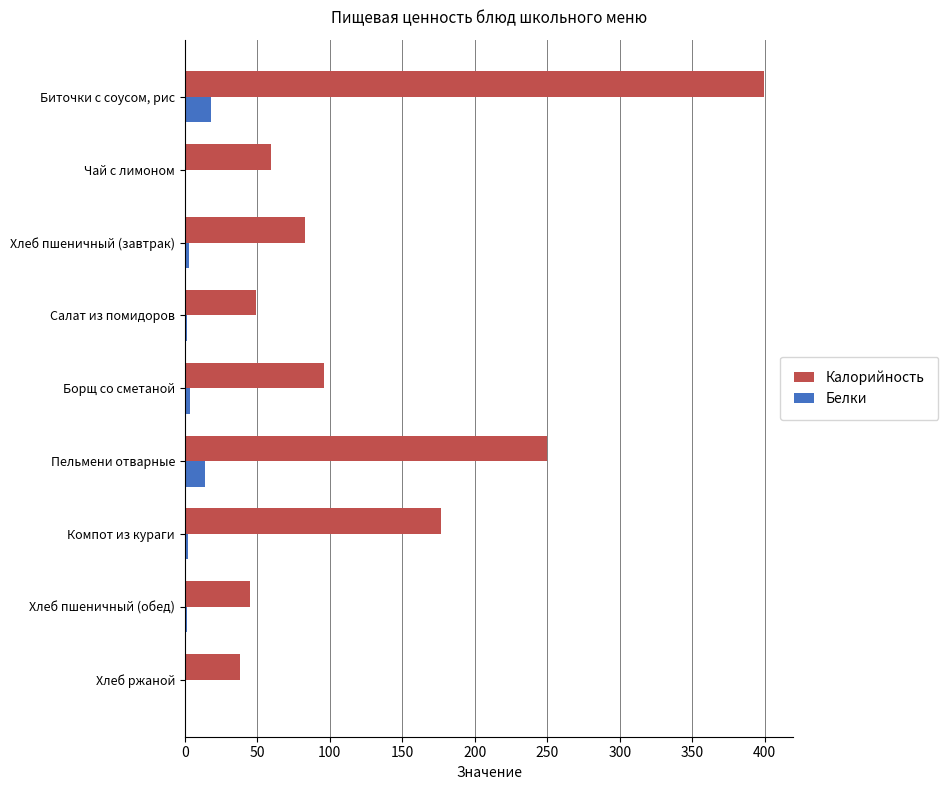

Which series changed the most between Хлеб пшеничный (завтрак) and Хлеб ржаной?

Калорийность